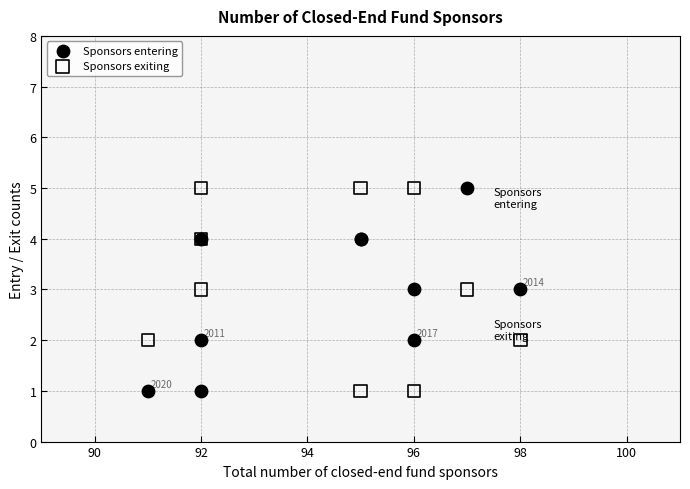

What are all the series names shown in the legend?

Sponsors entering, Sponsors exiting